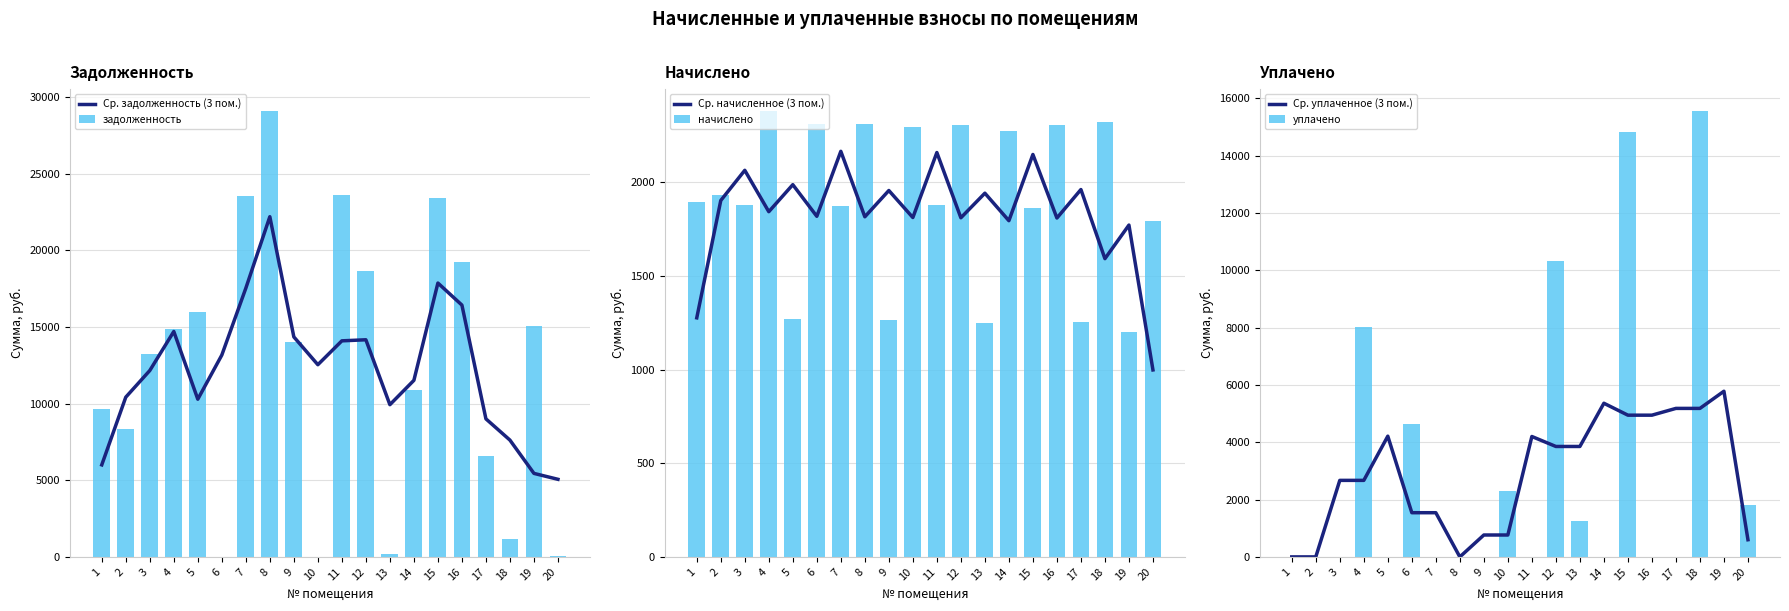

The value of начислено at 12 is 2304.9. True or false?

True